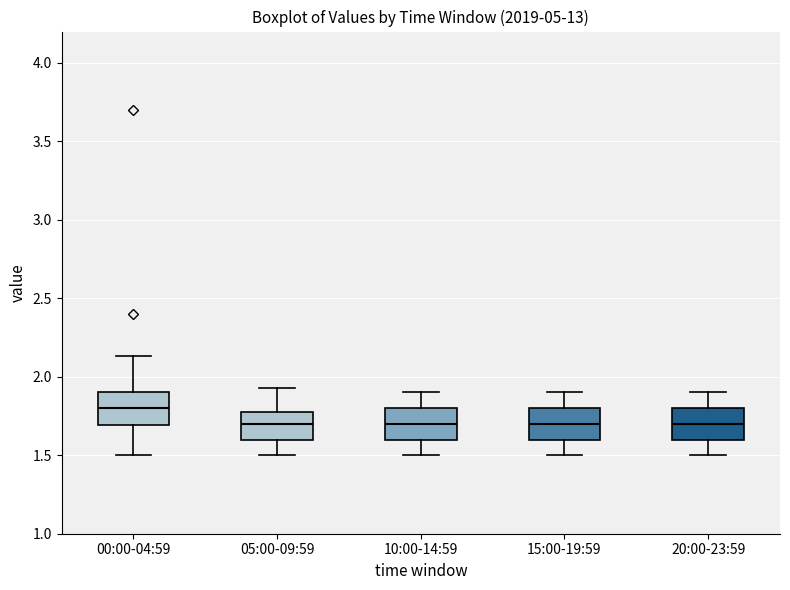

Where does the median line of the box for 15:00-19:59 sit on the y-axis? The values are not printed on the chart, so give them approximately, as read against the axis.

1.70